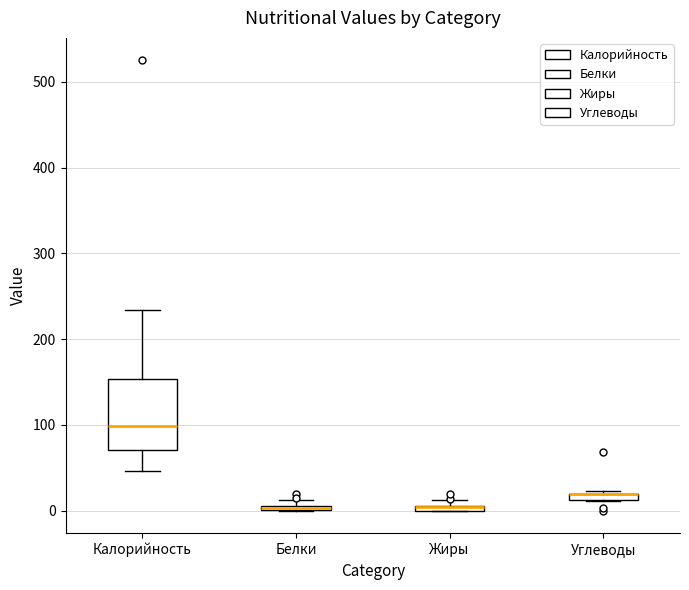

Comparing the boxes themselves (not the whiskers), which one is the tallest?

Калорийность